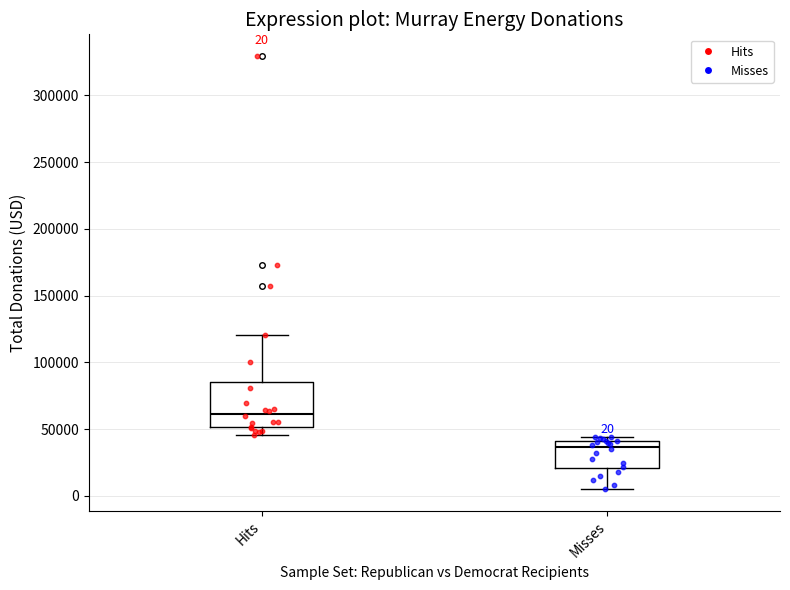

Which box is the tallest, from its lower edge to its upper edge?

Hits